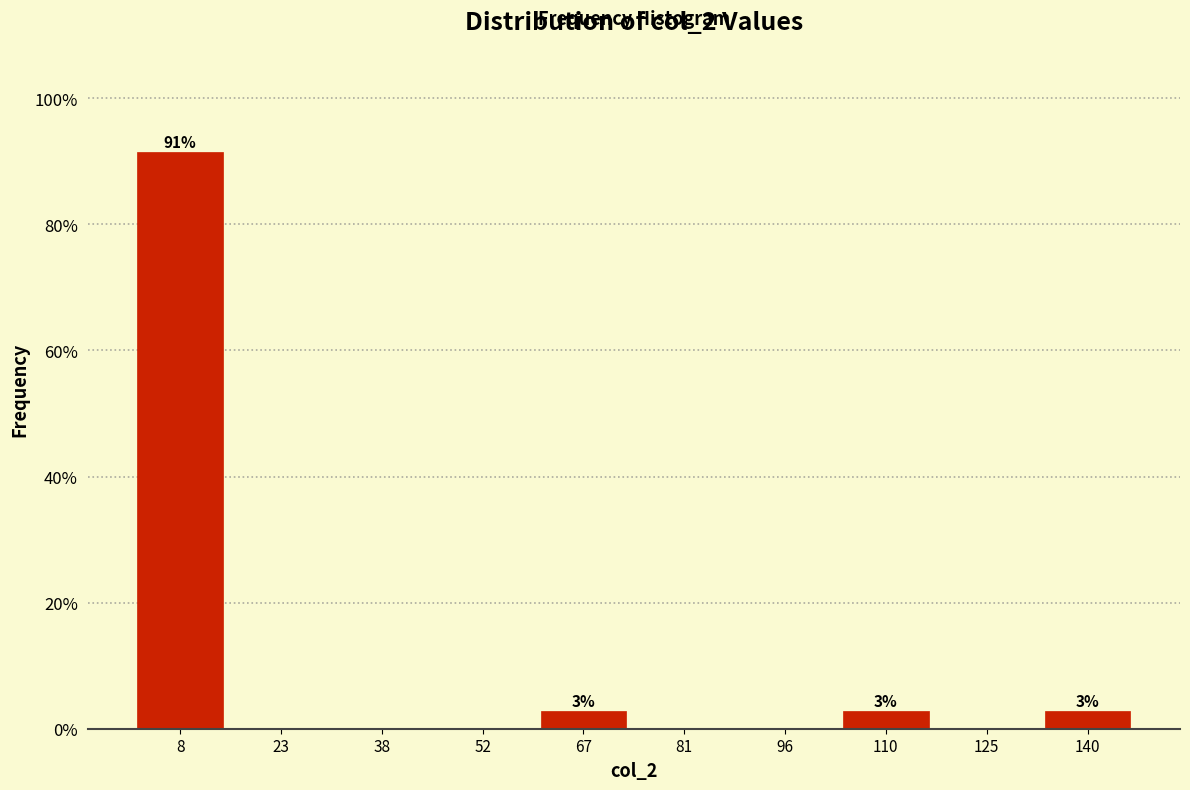

Which range on the x-axis has the tallest bar?

1.0 to 15.6